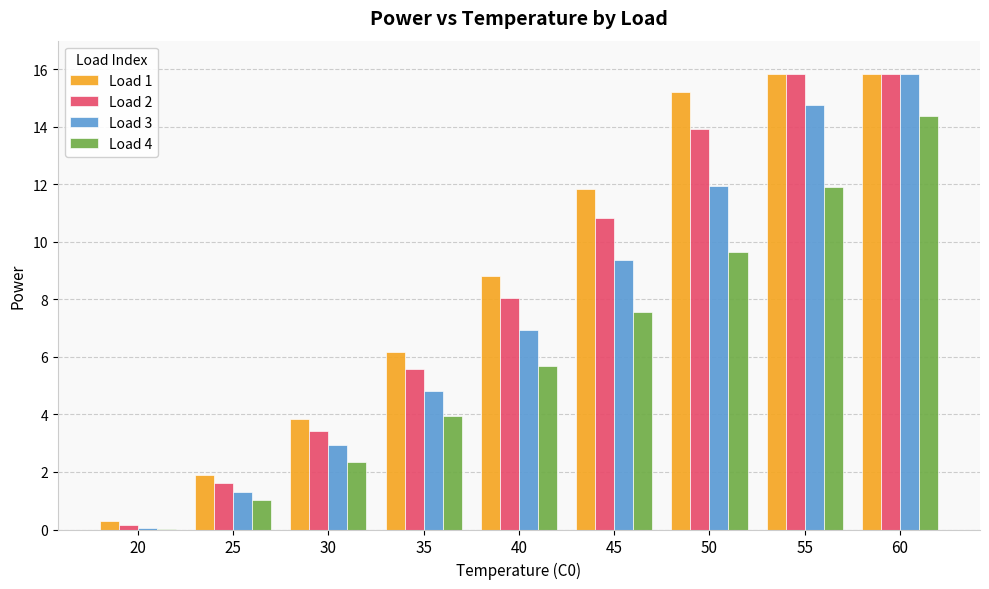

What is the difference between the Load 2 values at 50 and 35?

8.4